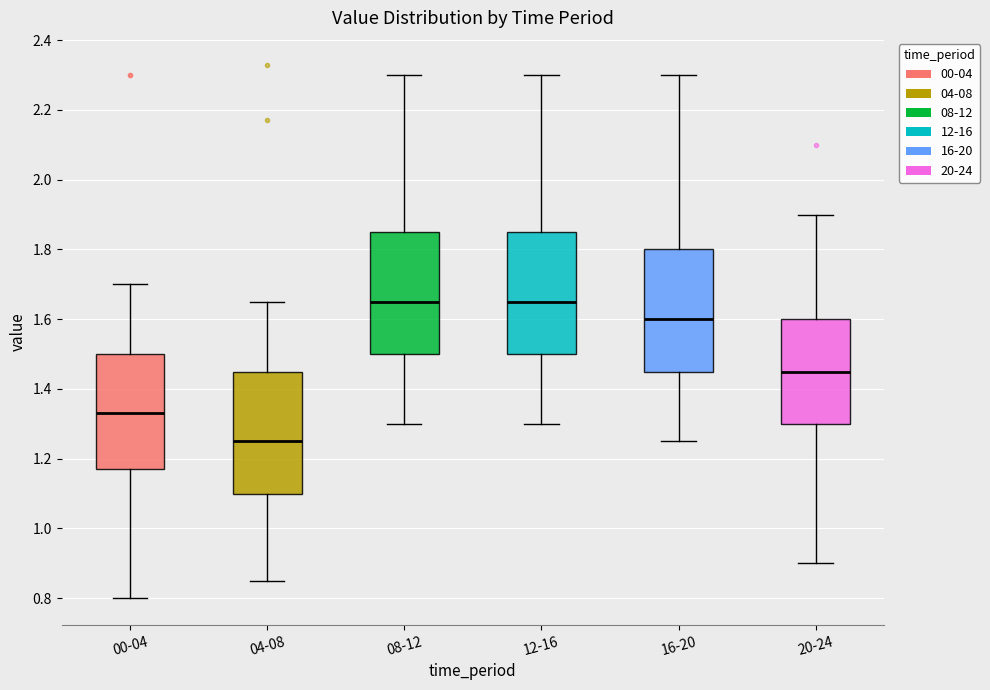

Reading left to right, transcribe this box plot: for each box, give where its median line is, the range the box spans, and where its two whiskers end, as read against the y-axis. The values are not printed on the chart, so give them approximately, as read against the axis.

00-04: median 1.34, box 1.18 to 1.50, whiskers 0.80 to 1.70
04-08: median 1.26, box 1.10 to 1.46, whiskers 0.86 to 1.66
08-12: median 1.66, box 1.50 to 1.86, whiskers 1.30 to 2.30
12-16: median 1.66, box 1.50 to 1.86, whiskers 1.30 to 2.30
16-20: median 1.60, box 1.46 to 1.80, whiskers 1.26 to 2.30
20-24: median 1.46, box 1.30 to 1.60, whiskers 0.90 to 1.90